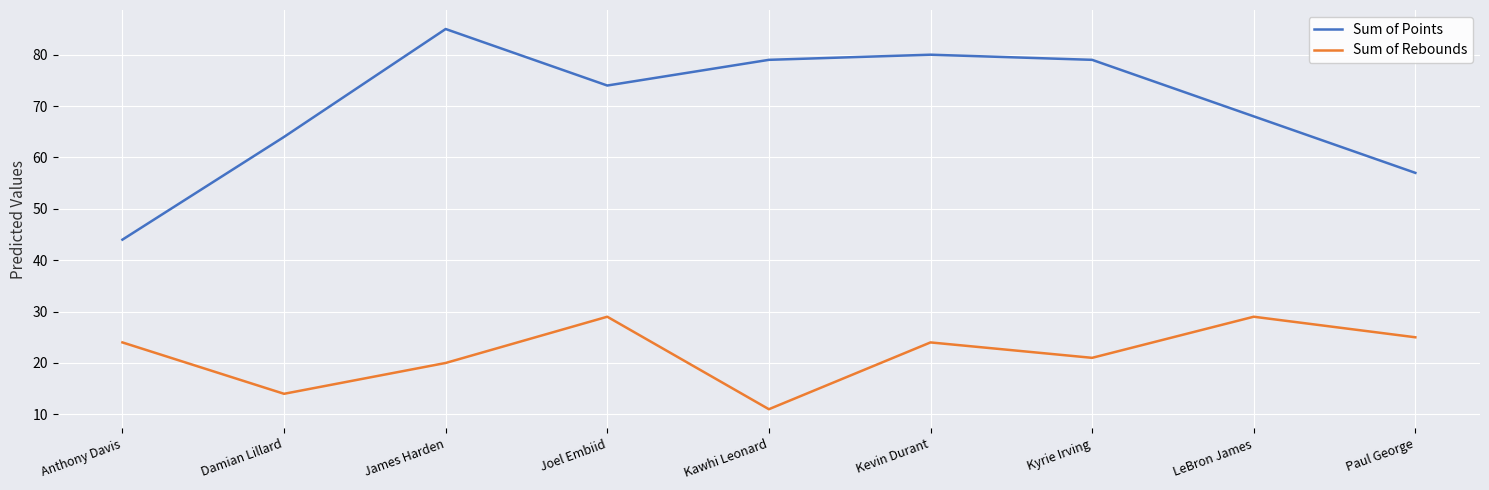

Does the chart display data point markers on the line(s)?

No